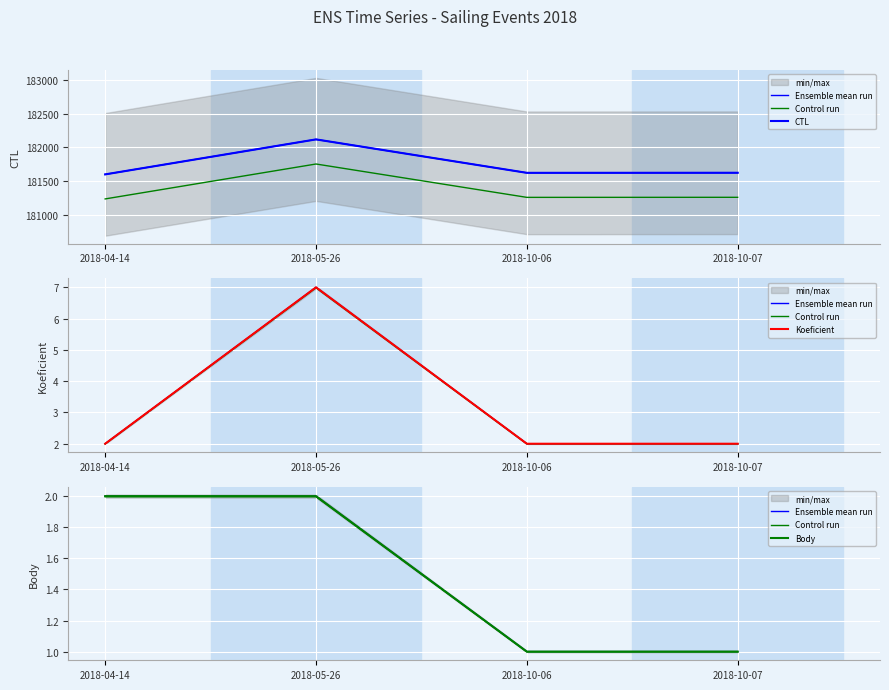

Which has a higher value, 2018-05-26 or 2018-04-14?

2018-05-26